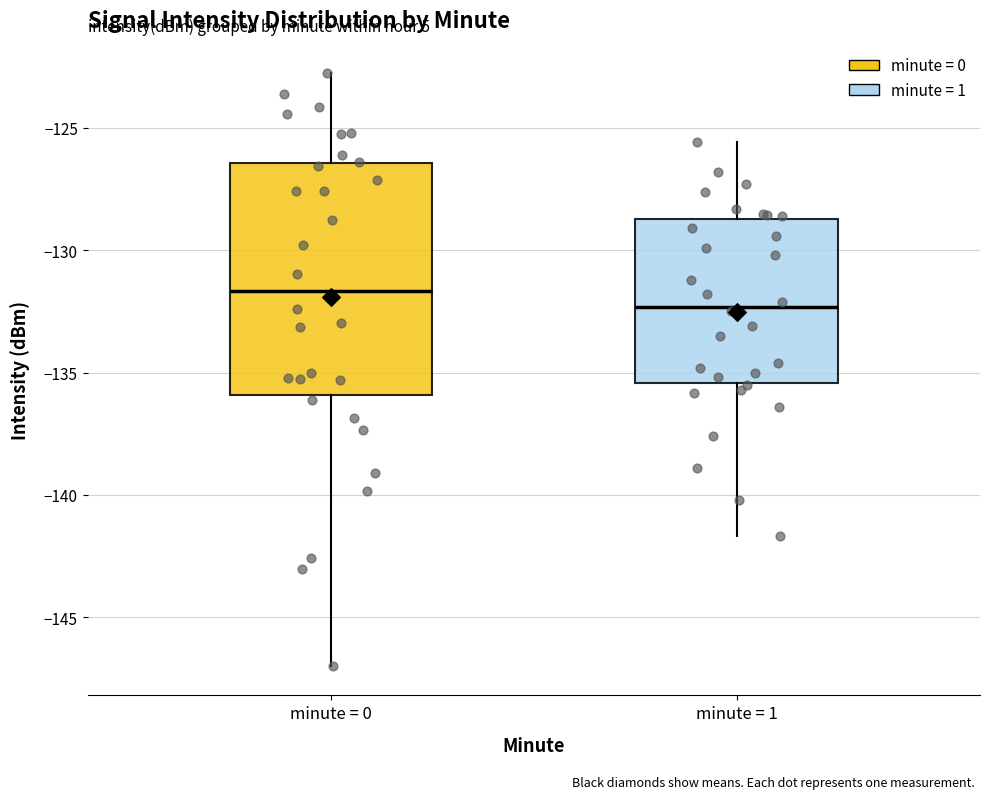

Reading left to right, read every box against the y-axis: the position of its median line, the range the box covers, and the ends of its whiskers. The values are not printed on the chart, so give them approximately, as read against the axis.

minute = 0: median -131.5, box -136.0 to -126.5, whiskers -147.0 to -123.0
minute = 1: median -132.5, box -135.5 to -128.5, whiskers -141.5 to -125.5